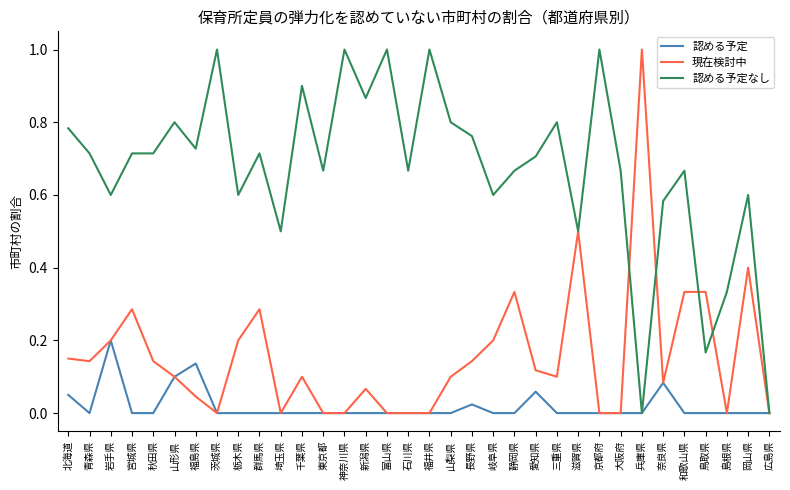

Between 秋田県 and 東京都, which series saw the biggest shift?

現在検討中